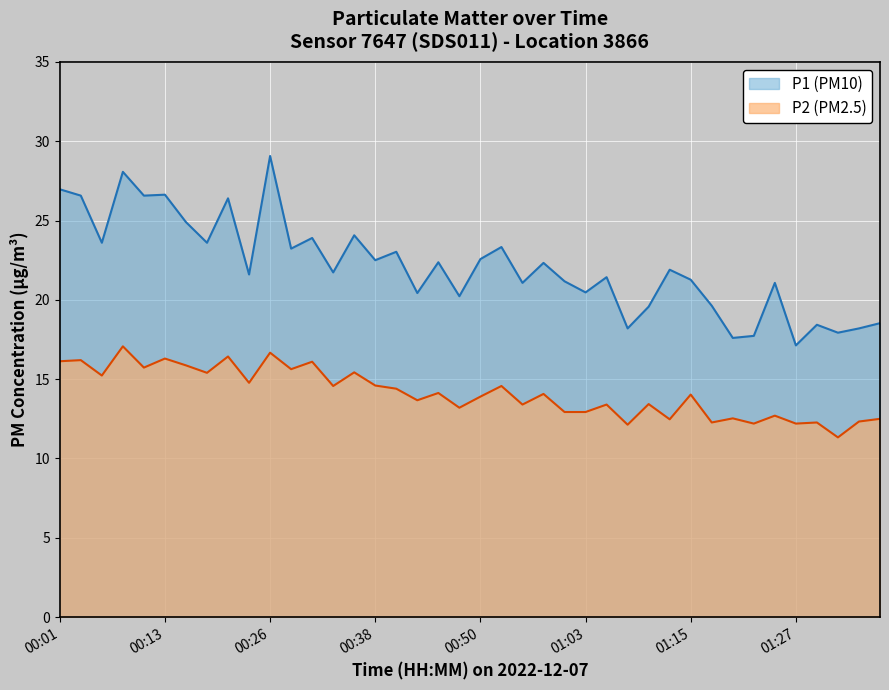

How many categories are shown in the chart?

40